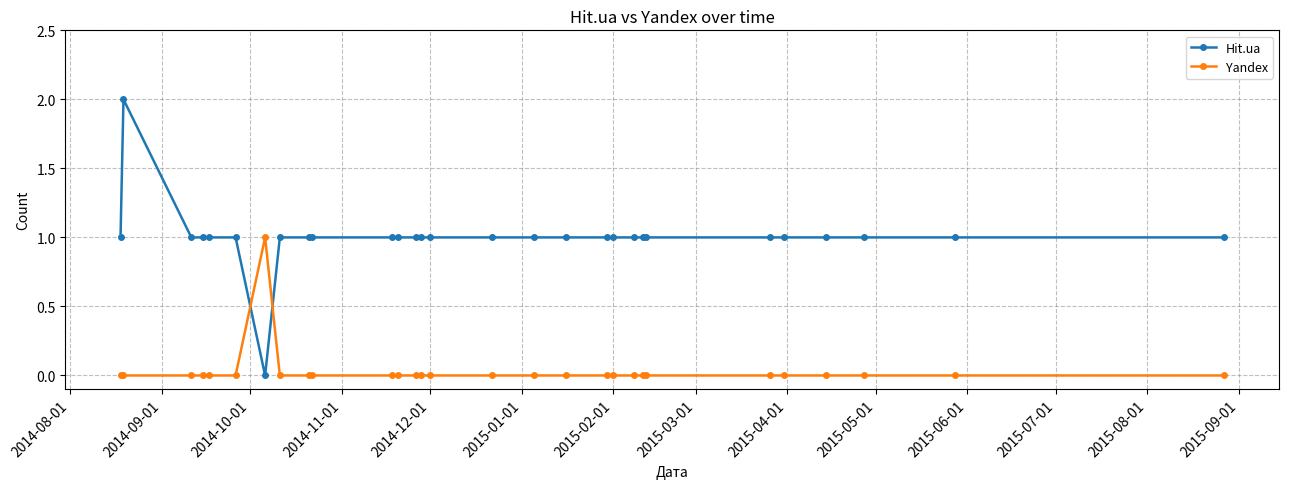

List the series in order of their peak value, lowest first.

Yandex, Hit.ua